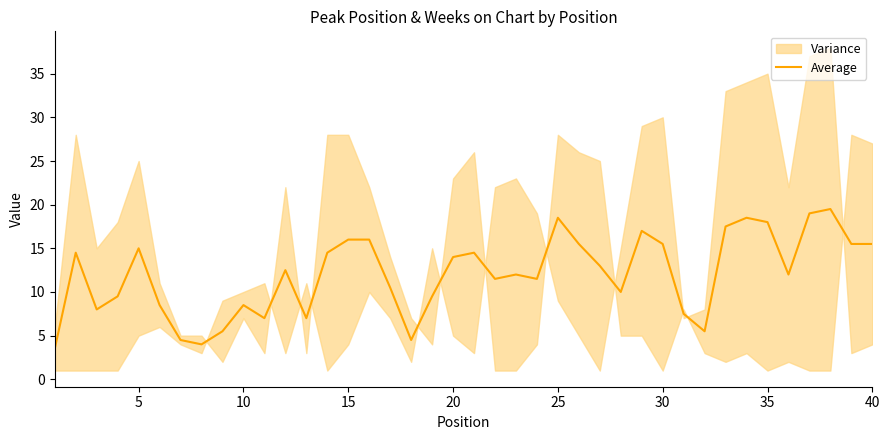

What is the highest value of the Average series?

19.5